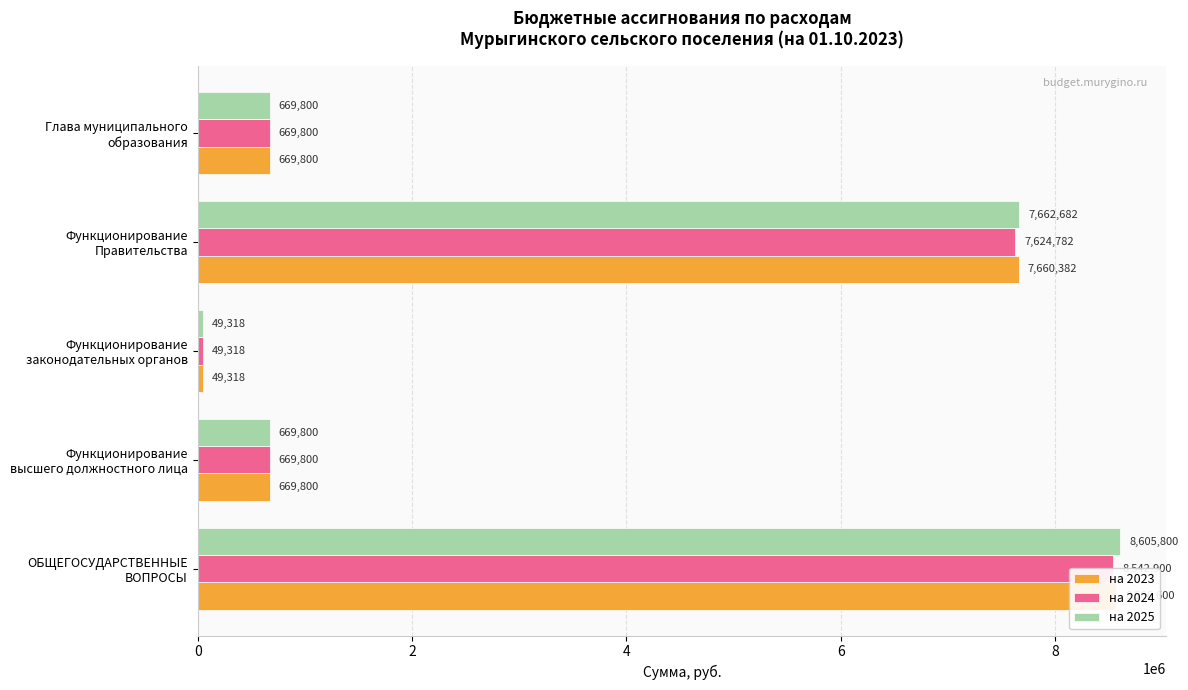

What is the difference between the на 2023 values at ОБЩЕГОСУДАРСТВЕННЫЕ ВОПРОСЫ and Функционирование Правительства?

906218